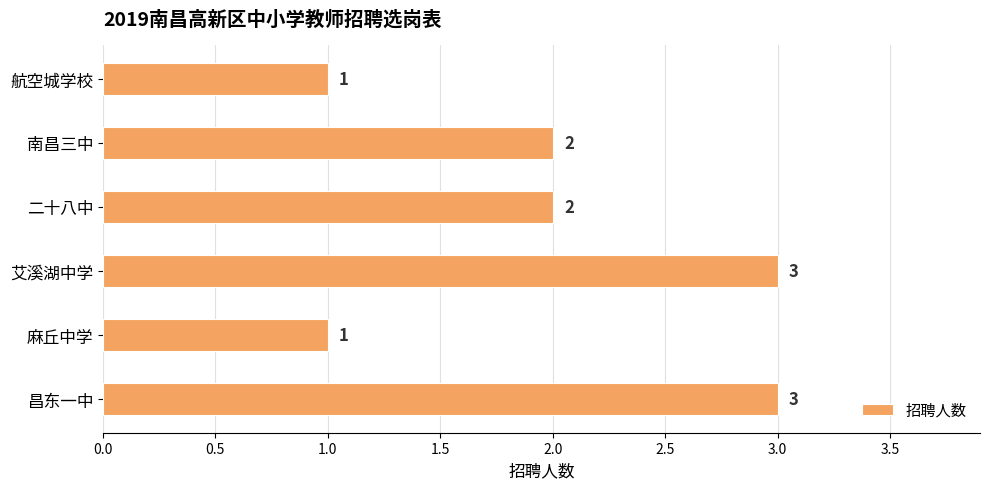

How many values are between 1 and 3?

6